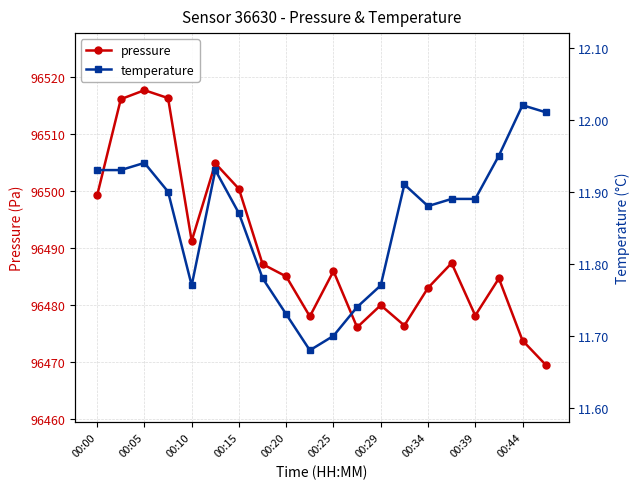

At how many categories does at least one series exceed 45407?

20